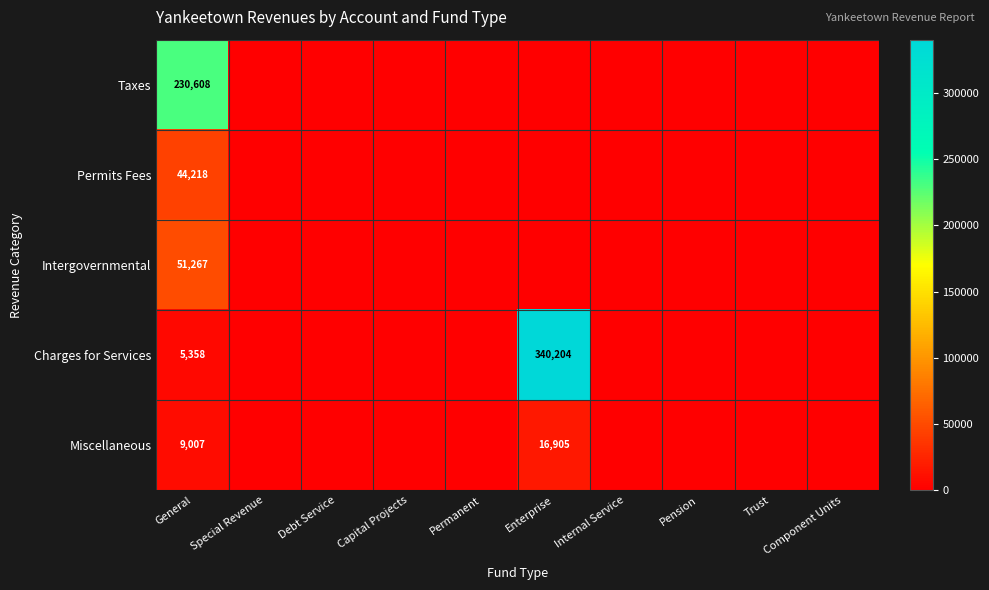

The value of Miscellaneous at General is 2944. True or false?

False